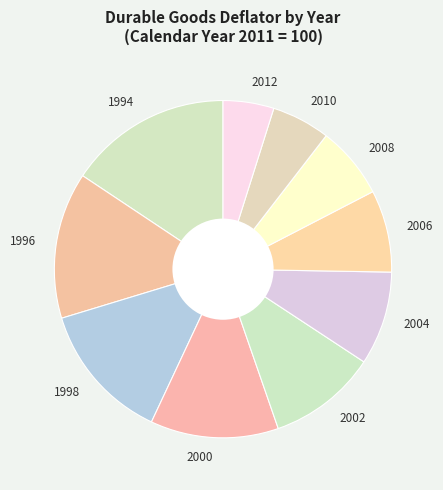

True or false: 1996 accounts for 1% of the total.

False